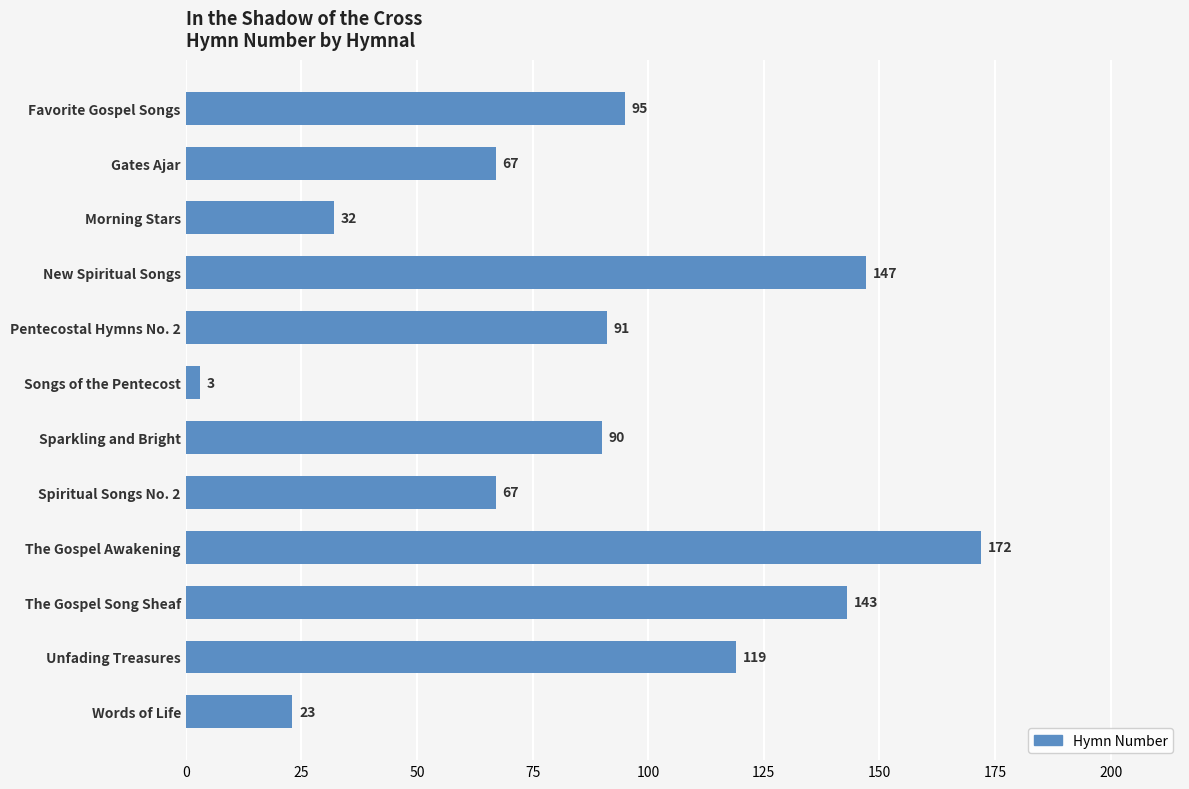

Reading top to bottom, extract all data points from this chart.

95	67	32	147	91	3	90	67	172	143	119	23